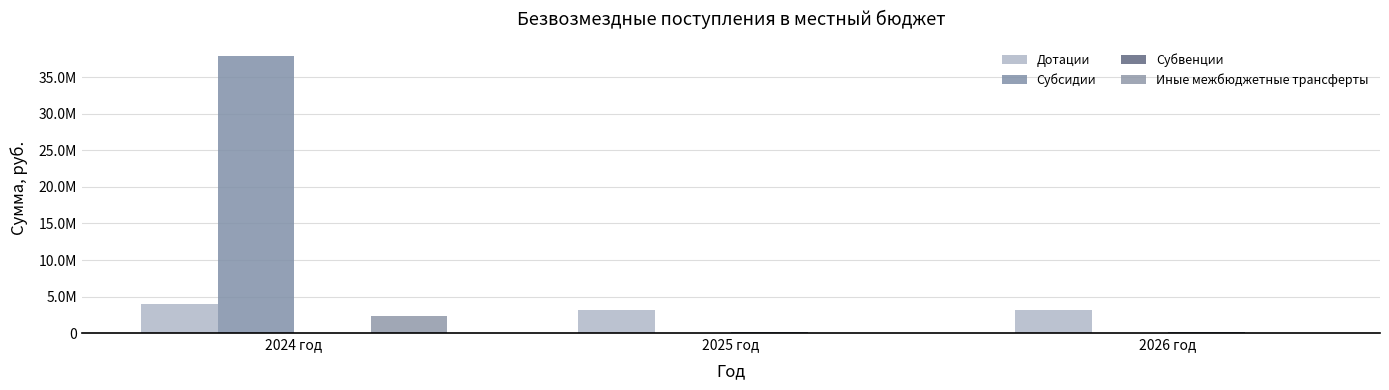

Are the bars grouped side by side (vs. stacked)?

Yes